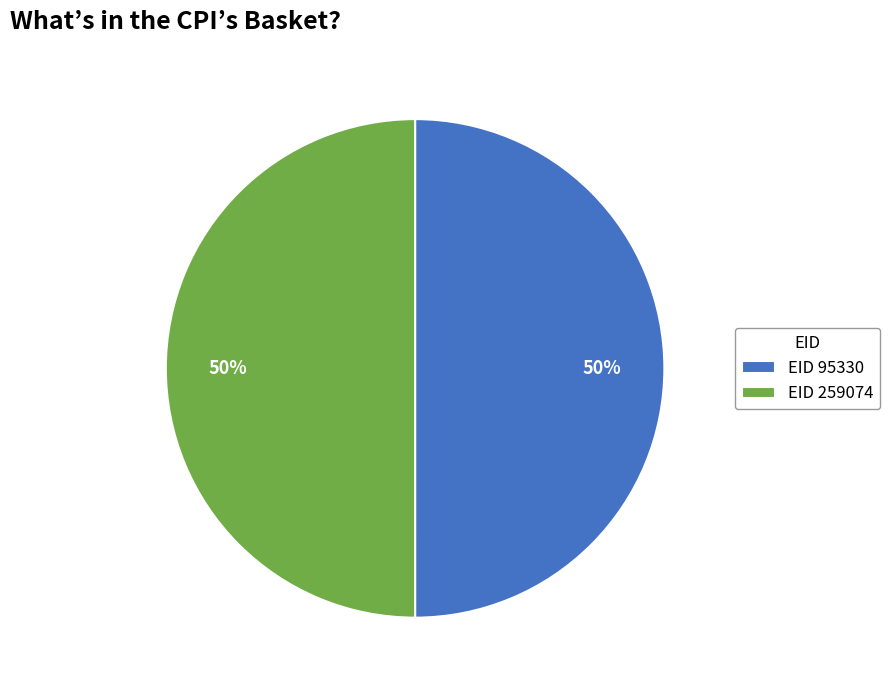

To the nearest percent, what portion does EID 95330 represent?

50%